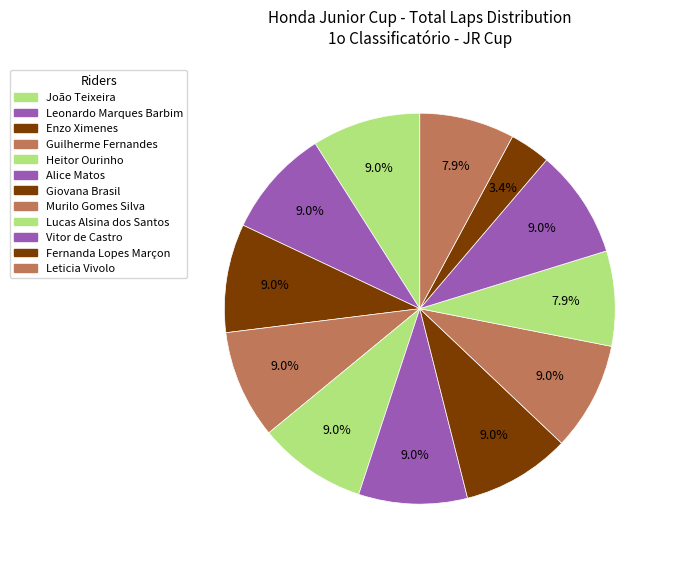

To the nearest percent, what is the difference between the largest and smallest slice percentages?

6%